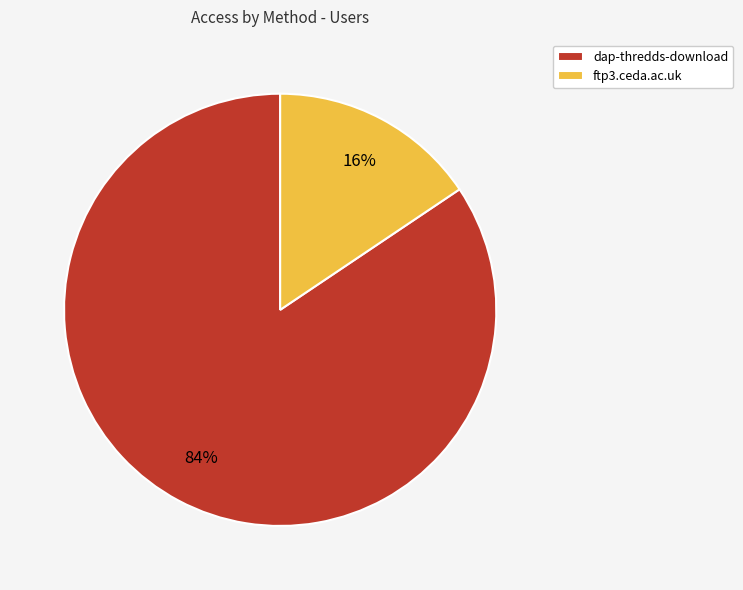

The dap-thredds-download slice represents 97% of the pie. True or false?

False